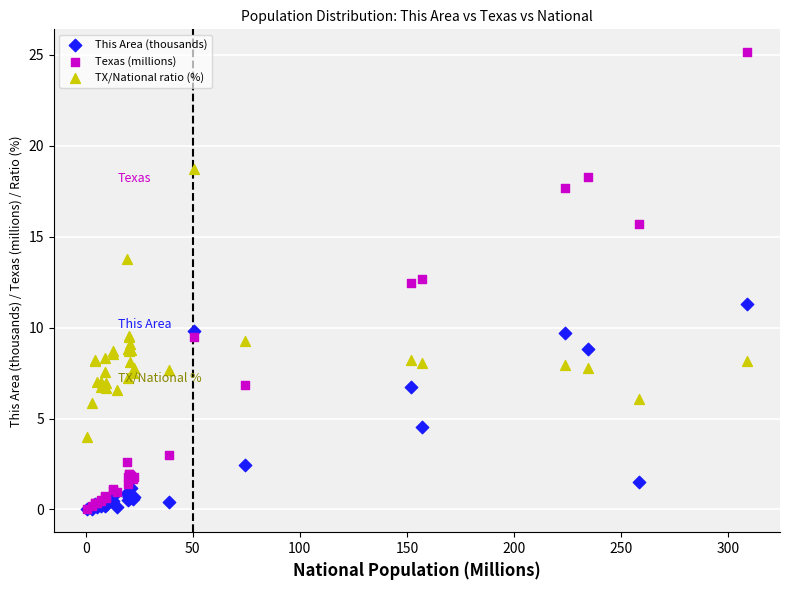

What are all the series names shown in the legend?

This Area (thousands), Texas (millions), TX/National ratio (%)